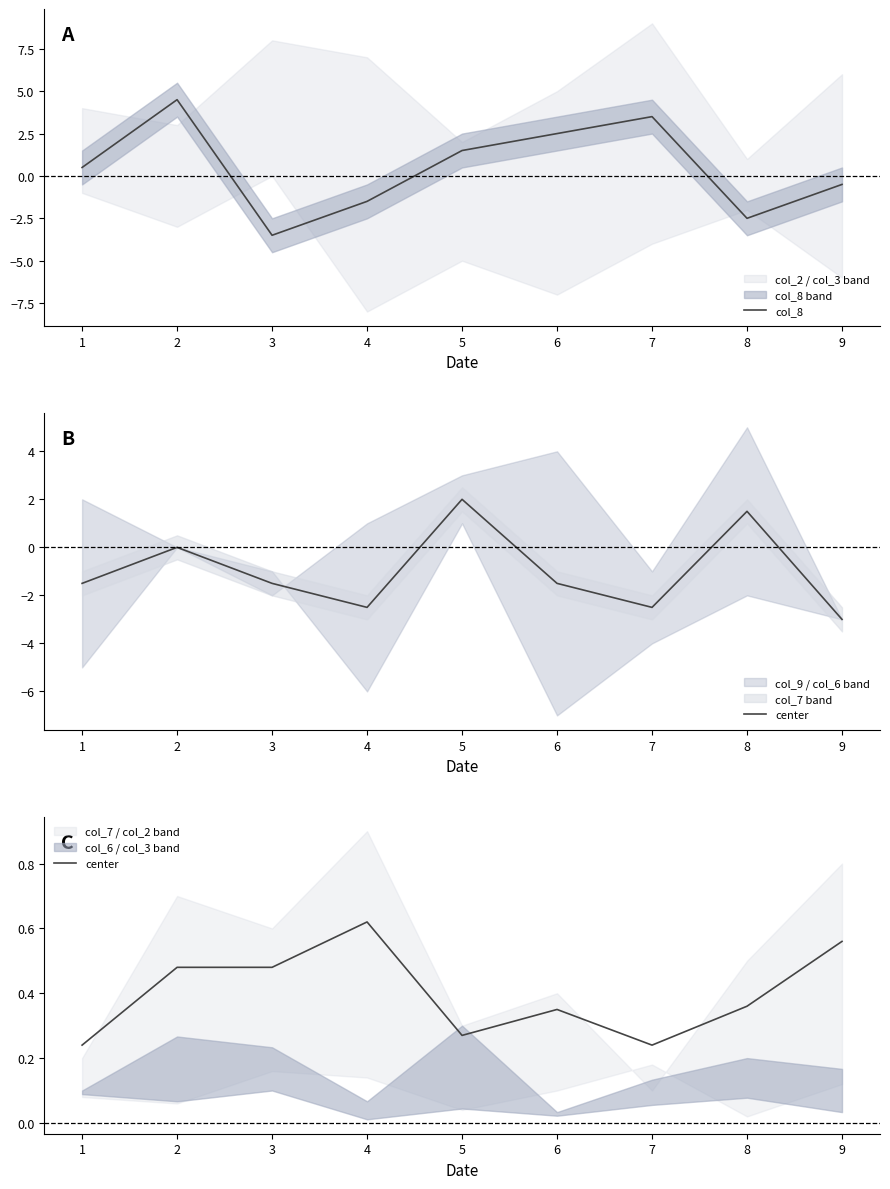

Is it true that col_8 equals 0.5 at 1?

True